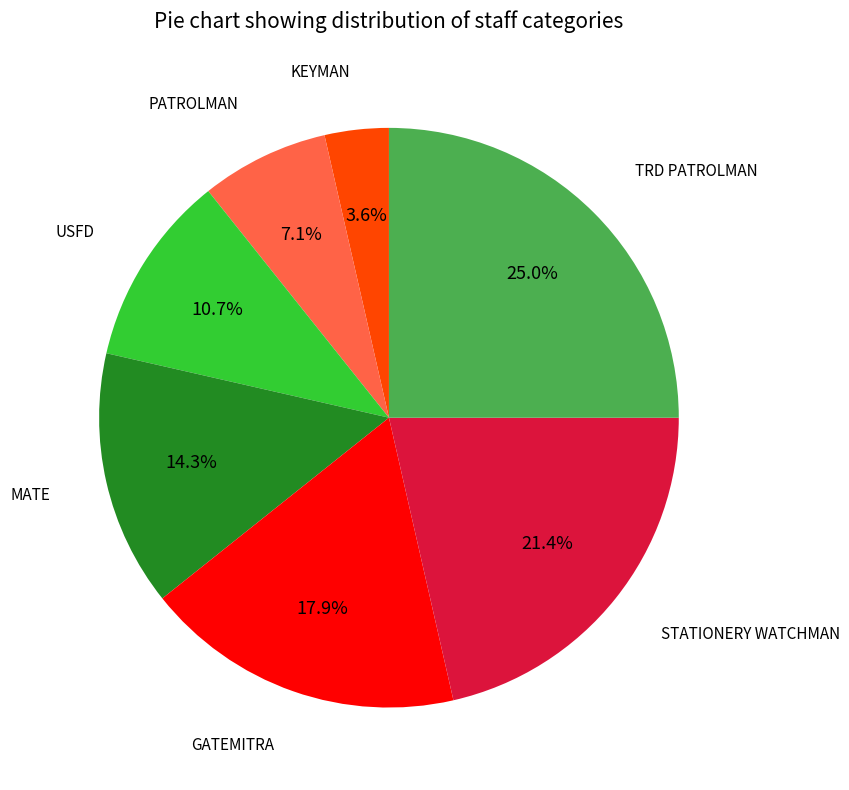

Is there a majority slice in this chart?

No